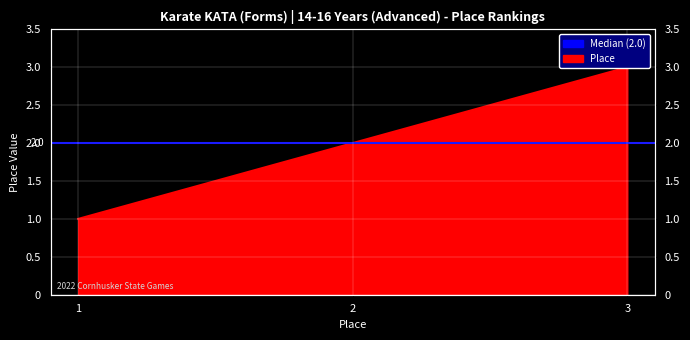

The value at 1 is 0. True or false?

False